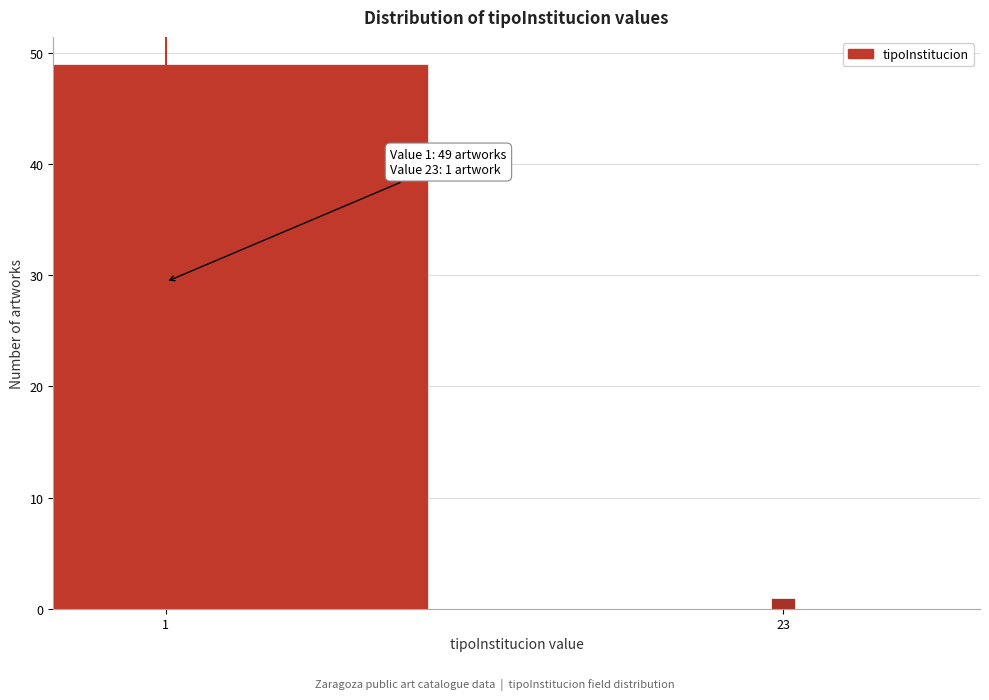

Reading left to right, list all the values displayed in this chart.

1=49	23=1